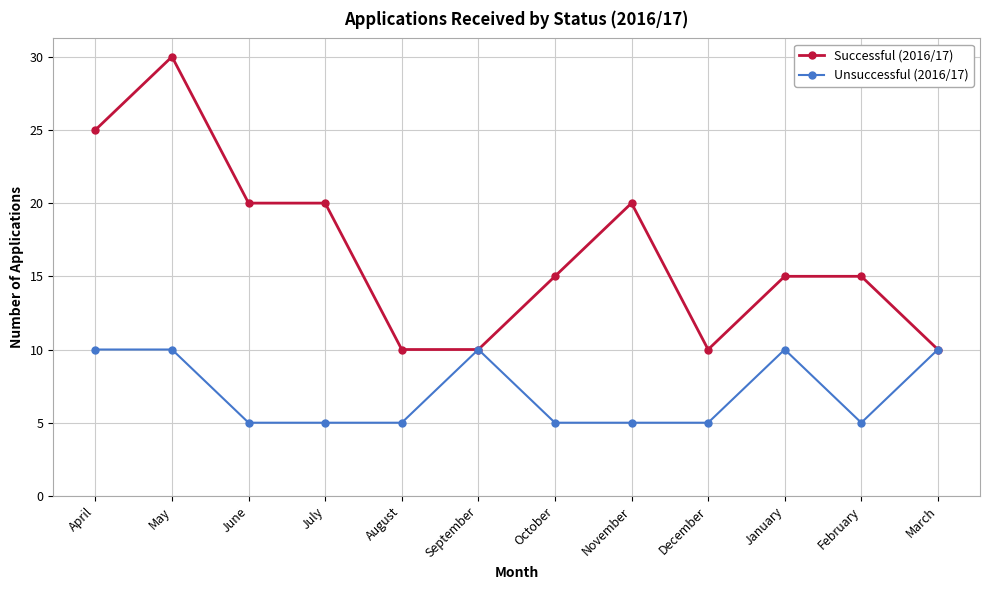

At which category does Successful (2016/17) reach its first local peak?

May